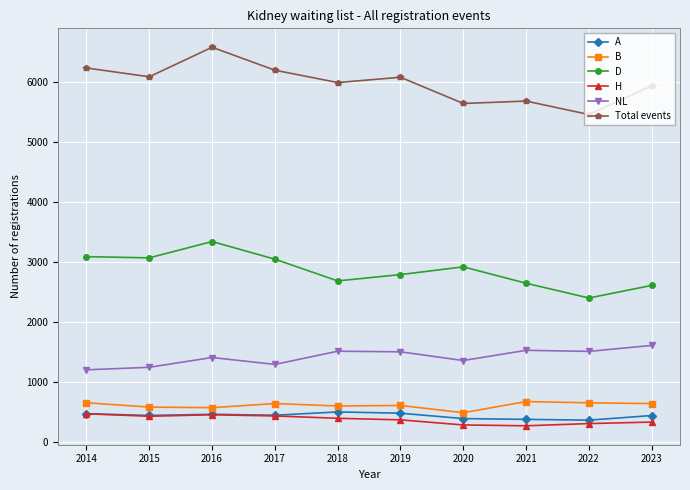

The D series shows 531 at 2023. True or false?

False